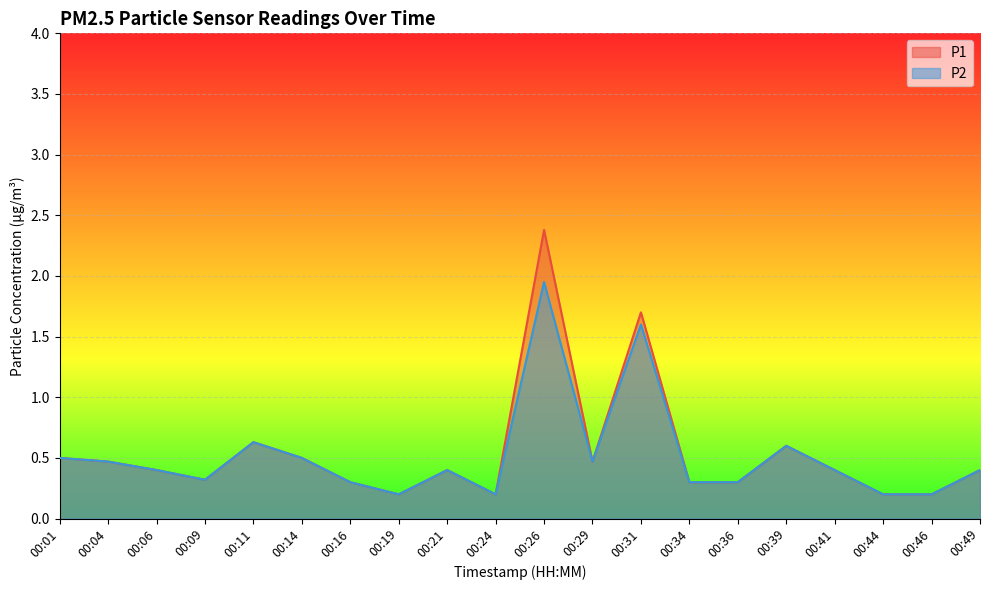

Is the value of P1 at 00:31 greater than the value of P2 at 00:39?

Yes